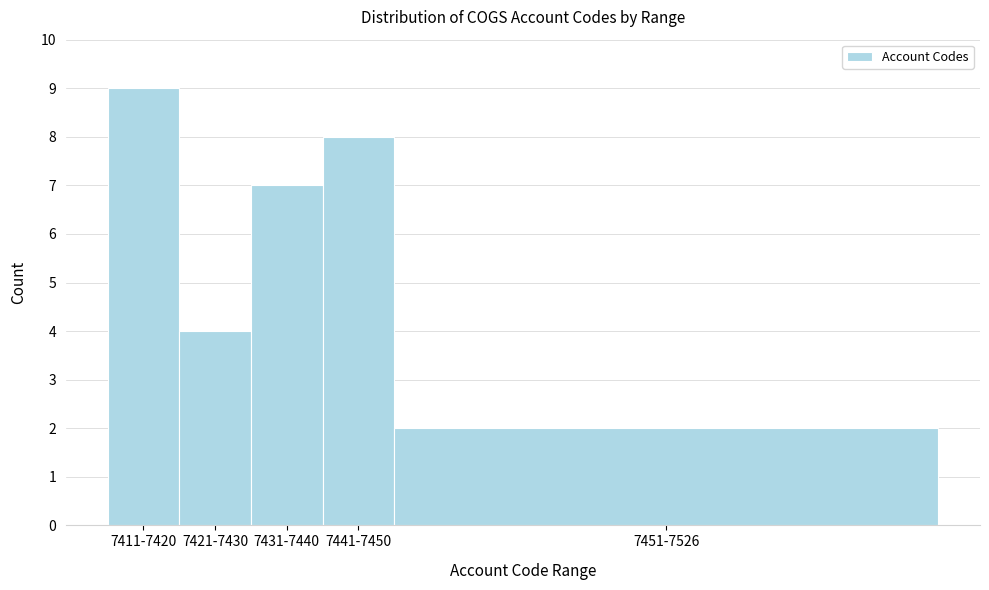

Reading left to right, list all the values displayed in this chart.

7411-7420=9	7421-7430=4	7431-7440=7	7441-7450=8	7451-7526=2